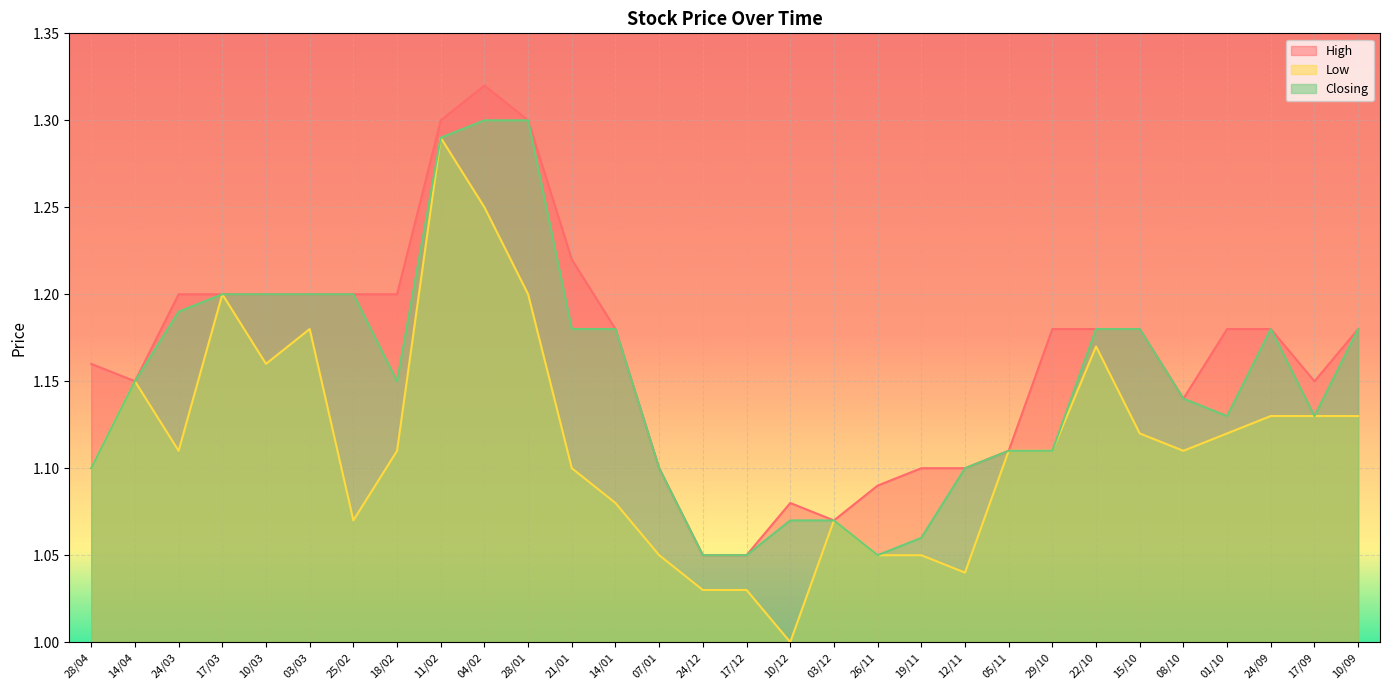

In High, how many points are higher than both neighbors (excluding endpoints)?

2